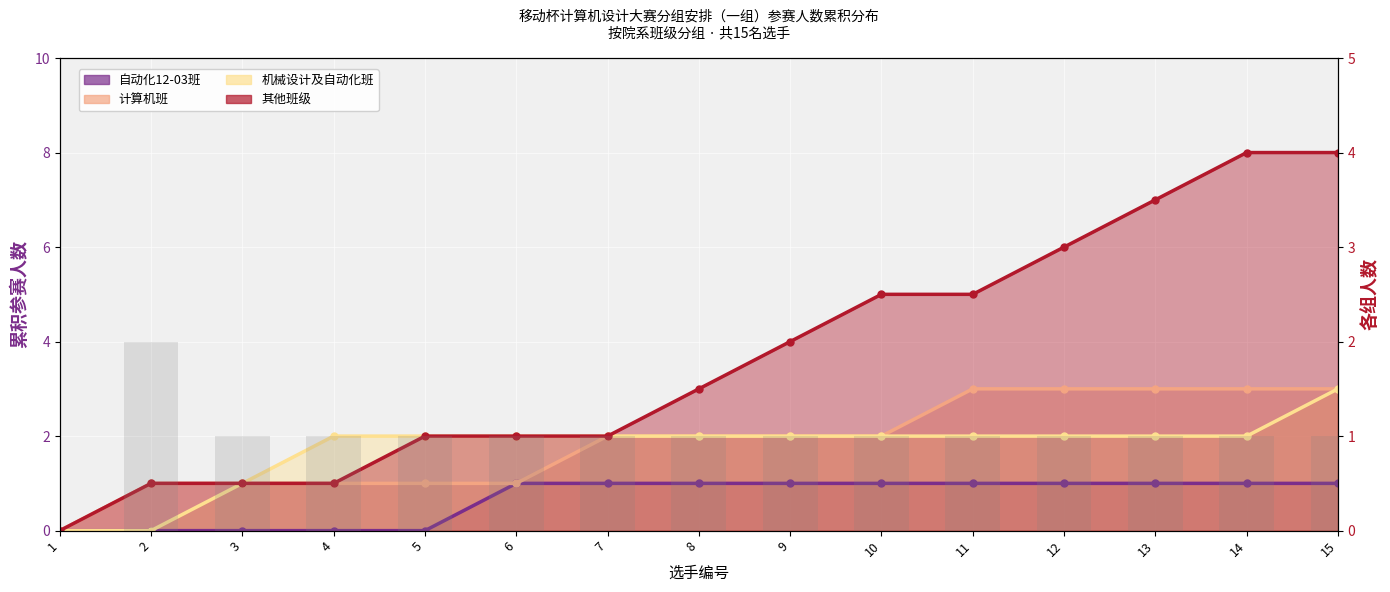

What is the difference between the maximum and second lowest values?

1